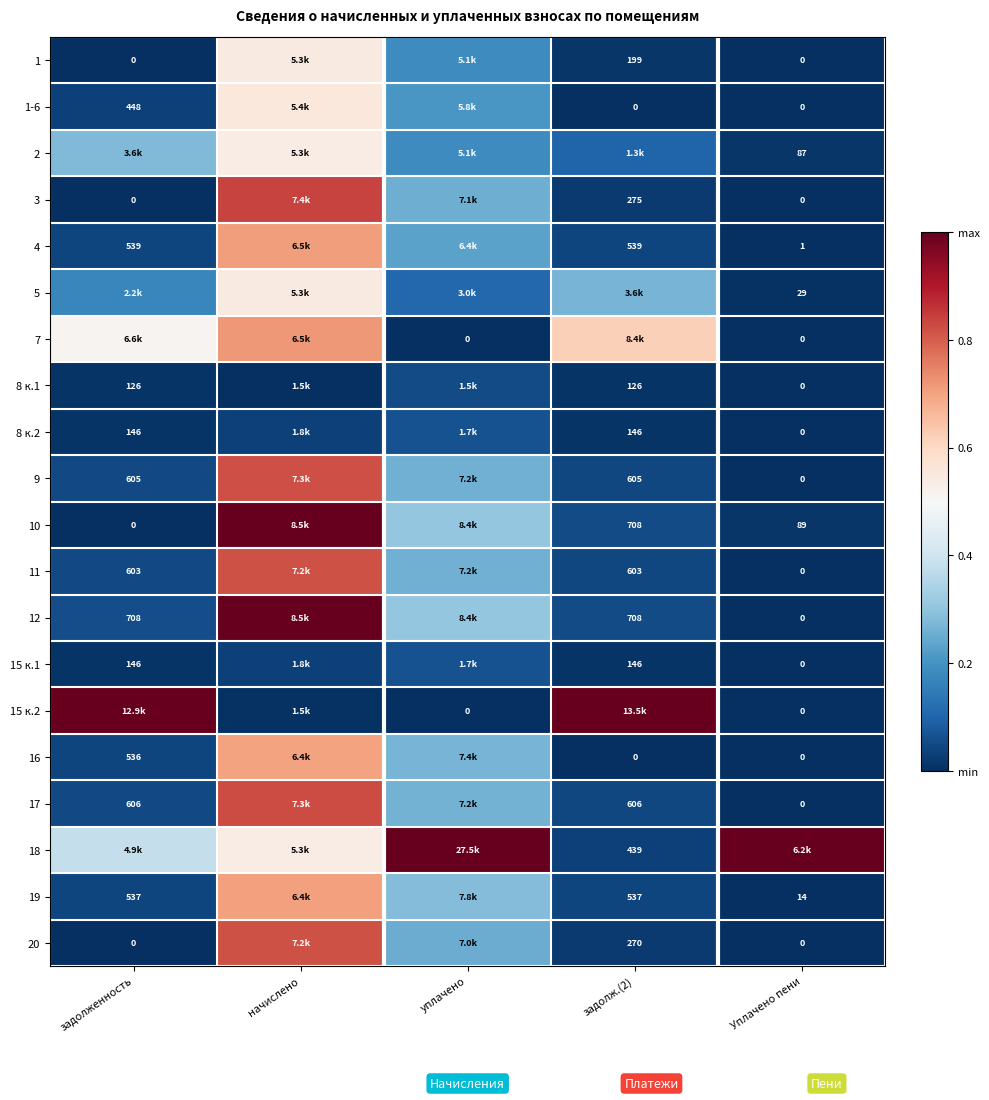

Is the value of 8 к.1 at Уплачено пени greater than the value of 9 at задолженность?

No